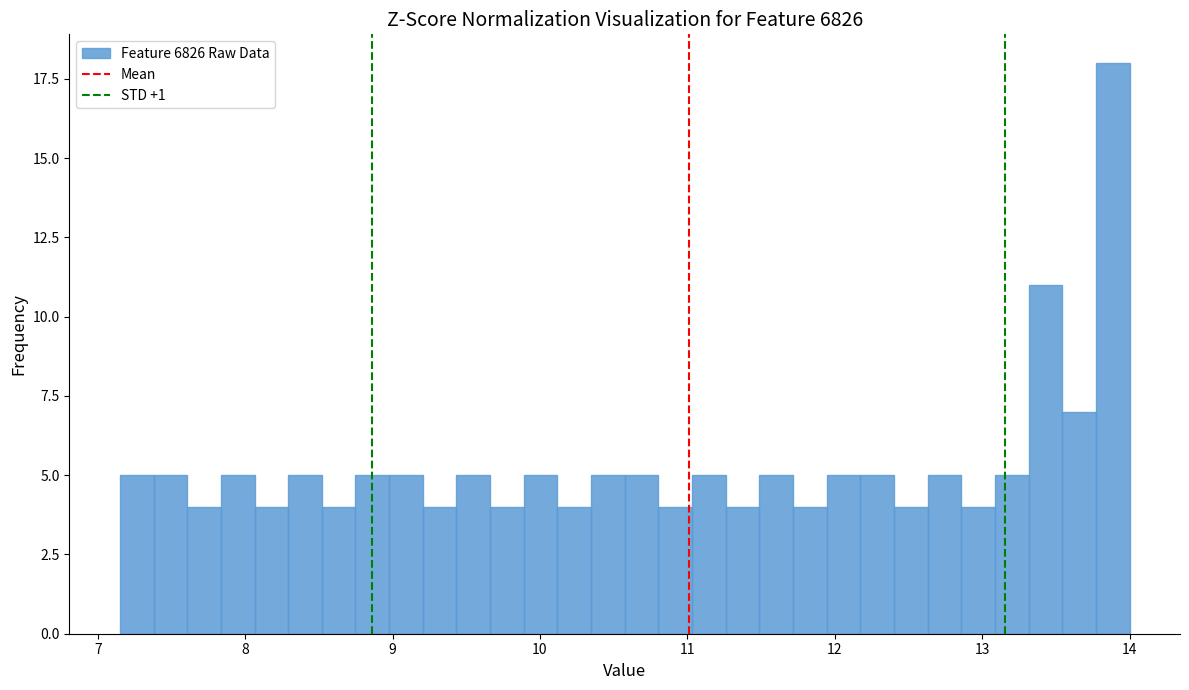

Around what value on the x-axis is the tallest bar? Give the approximate position of its centre, as read against the axis.

13.9